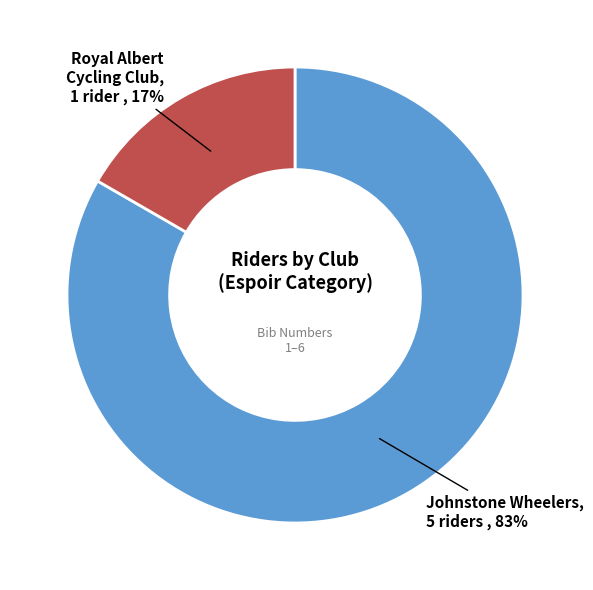

Count the number of slices in the pie.

2